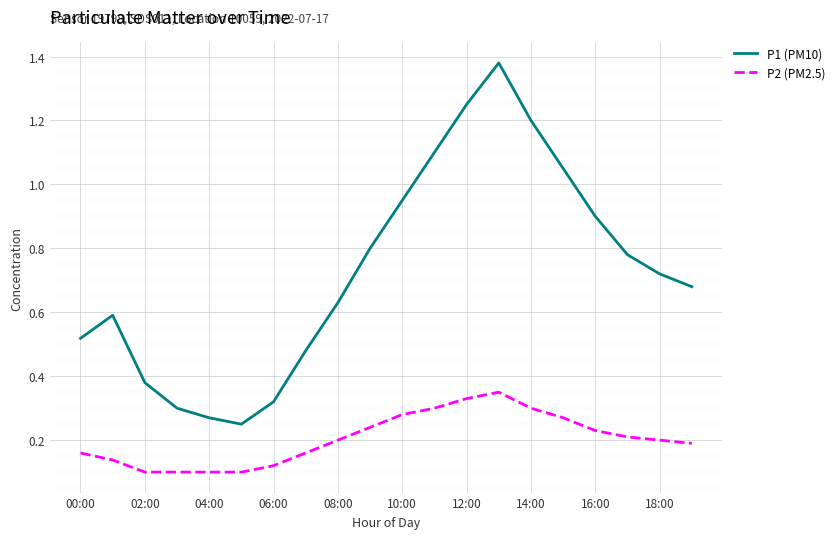

True or false: P2 (PM2.5) and P1 (PM10) cross at least once.

False